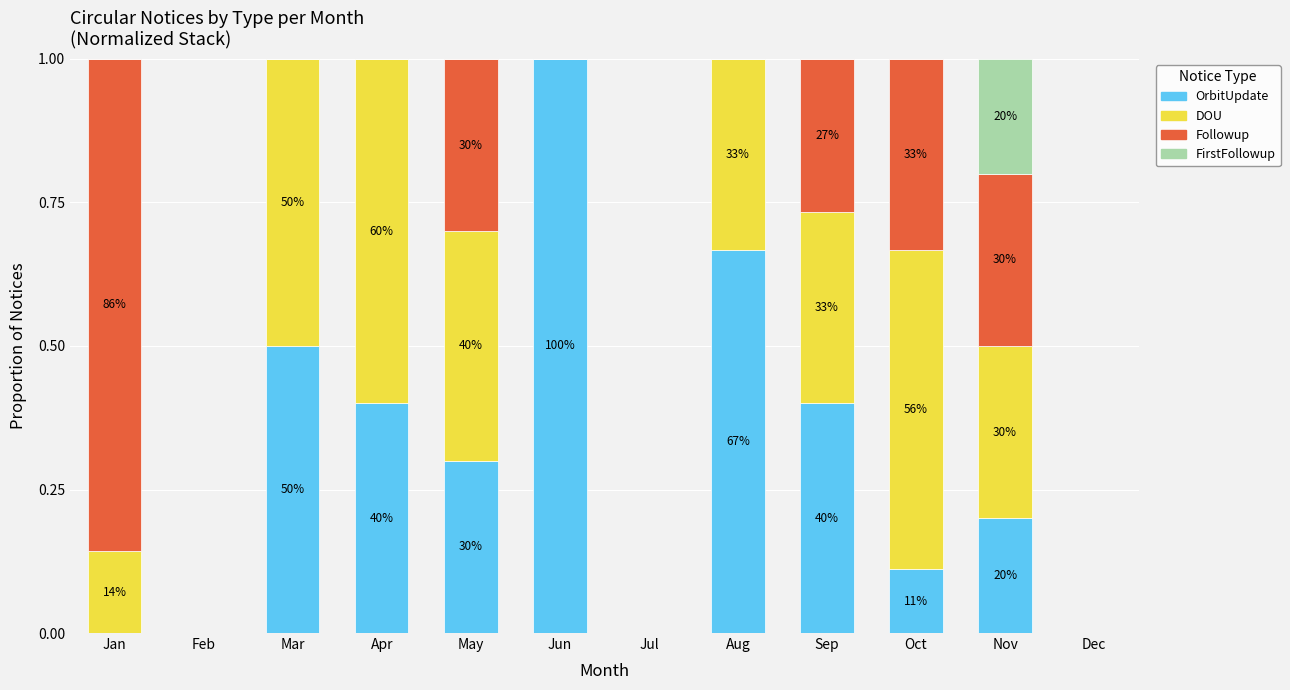

The OrbitUpdate series shows 0.4 at Jul. True or false?

False